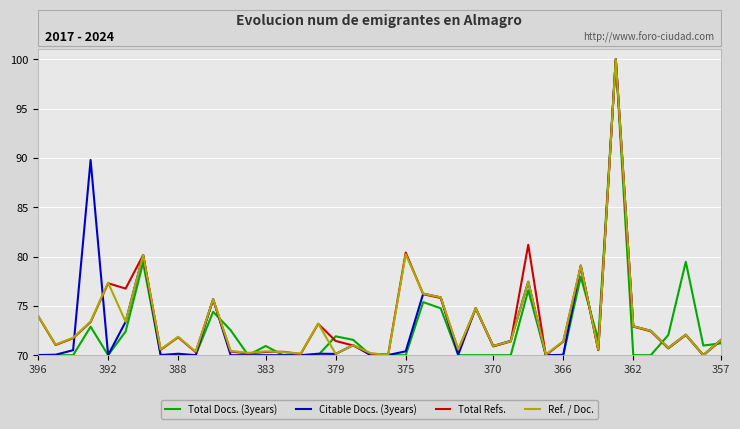

What is the highest value of the Ref. / Doc. series?

100.0